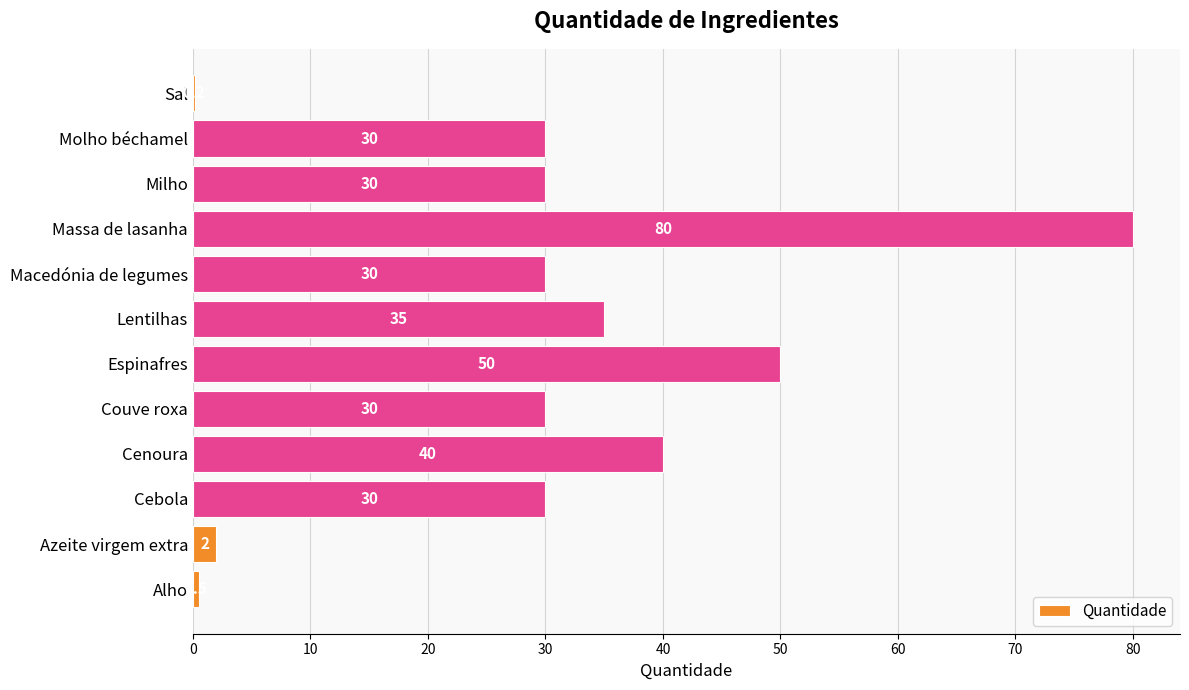

The chart shows a value of 6.0 at Macedónia de legumes. True or false?

False